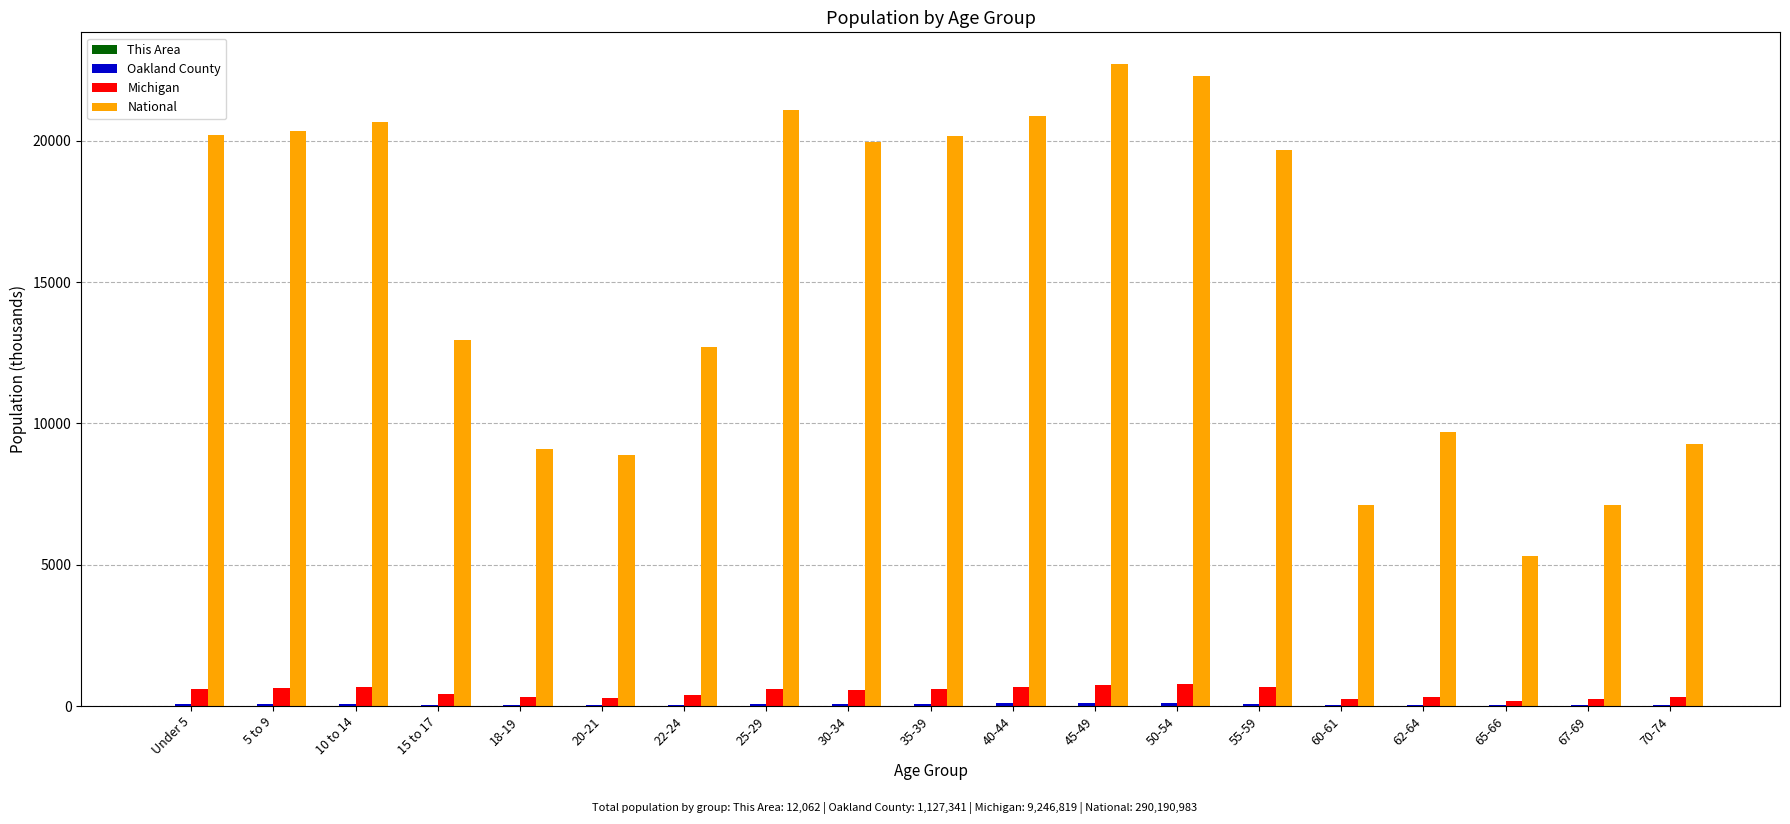

Between 10 to 14 and 65-66, which series saw the biggest shift?

National